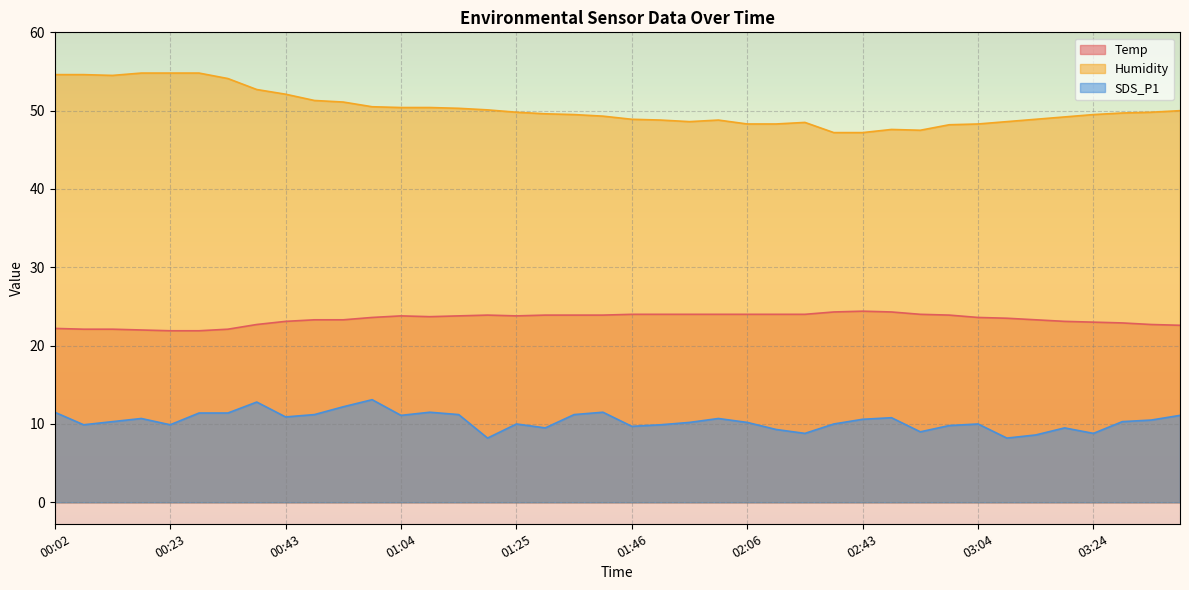

What is the value of the Temp point at the 37th from the left?

23.0